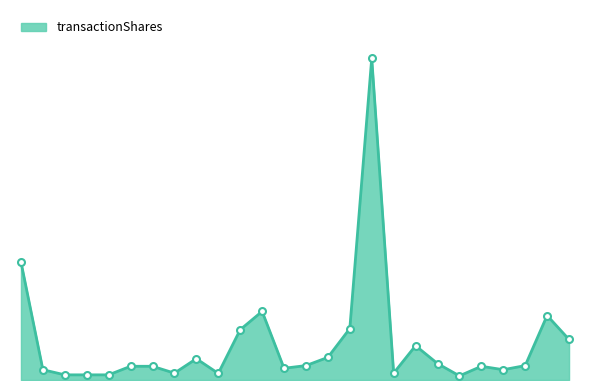

Does the chart have visible grid lines?

No